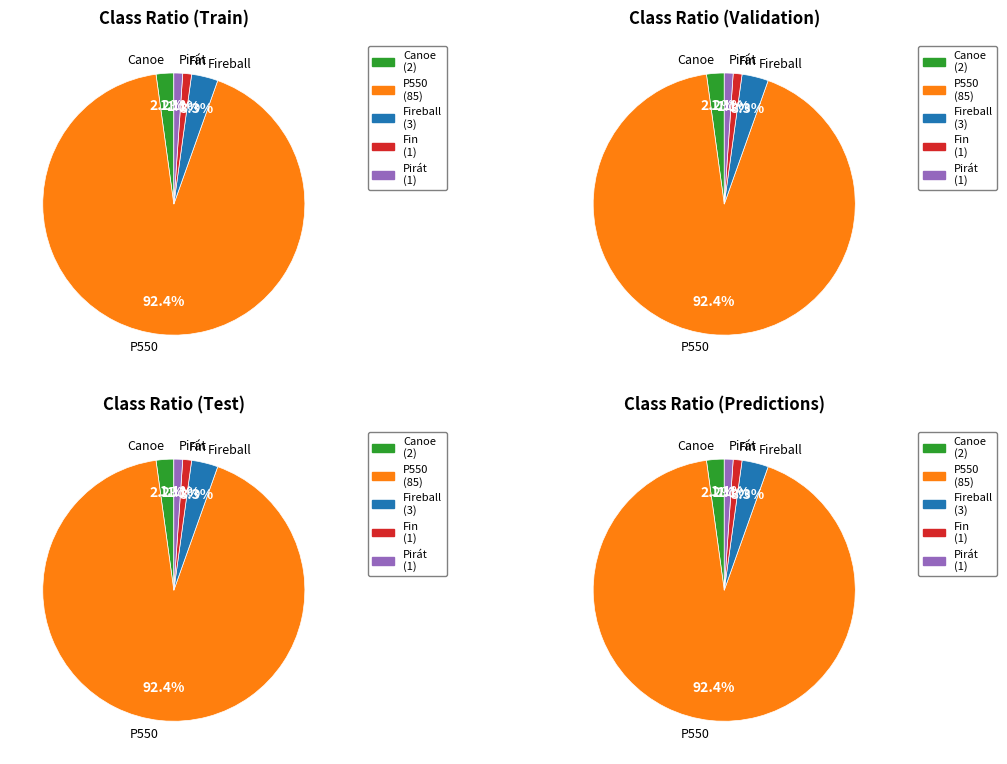

What is the largest slice in the pie chart?

P550